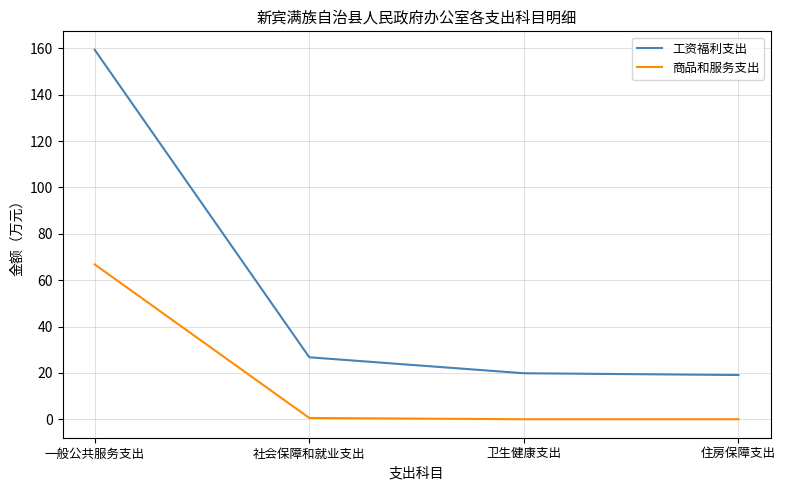

What is the difference between the second highest and second lowest values in the 工资福利支出 series?

6.9